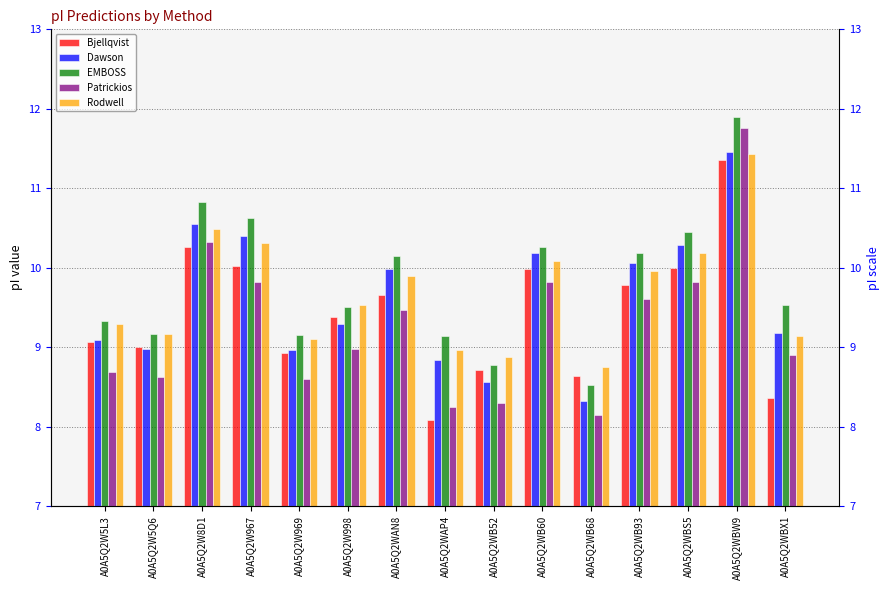

Is it true that Rodwell equals 6.5 at A0A5Q2WAN8?

False